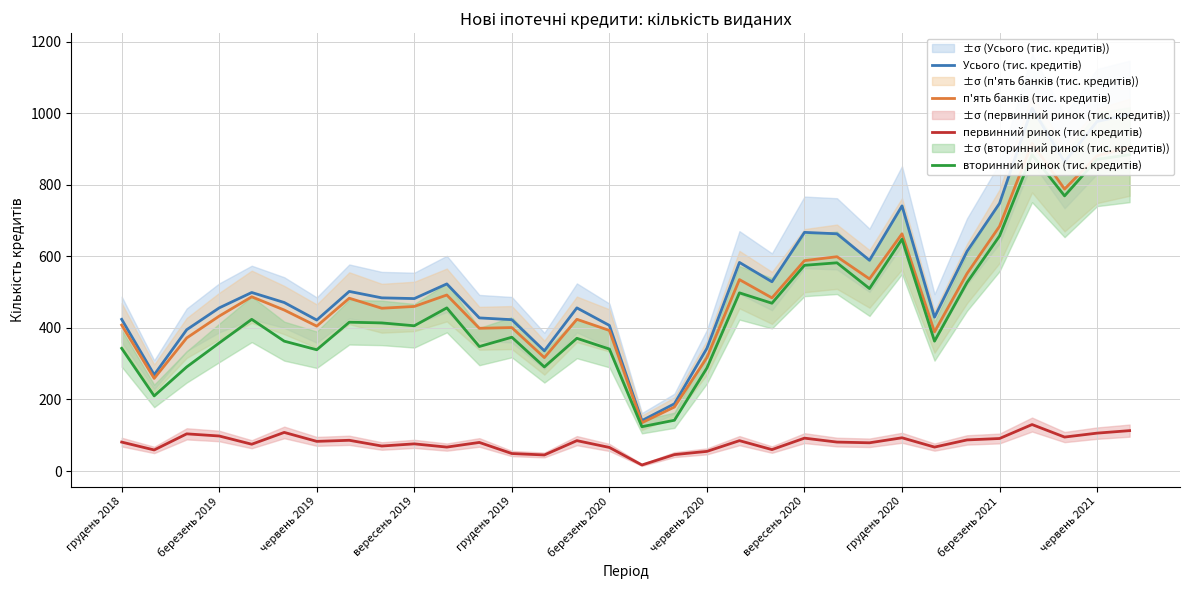

What is the lowest value of the первинний ринок (тис. кредитів) series?

17